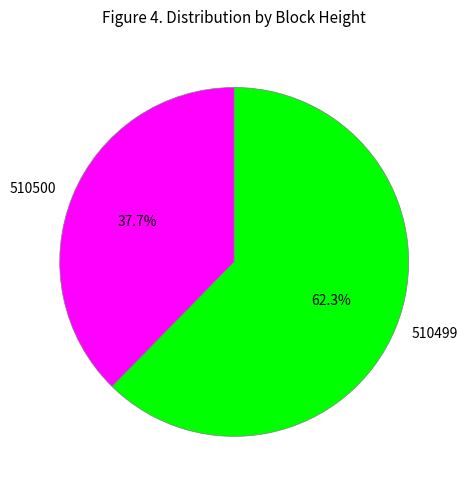

To the nearest percent, what is the average slice percentage?

50%